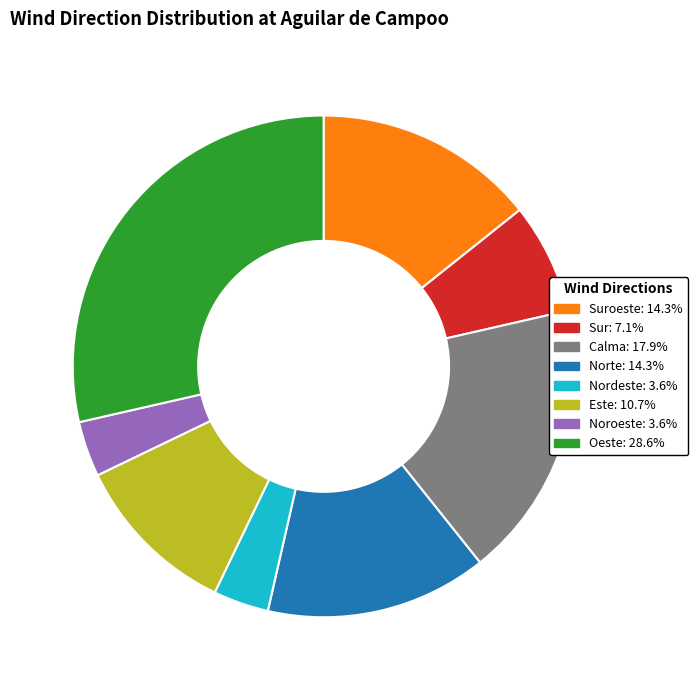

Approximately how many times larger is the value at Calma: 17.9% compared to Nordeste: 3.6%?

5.0